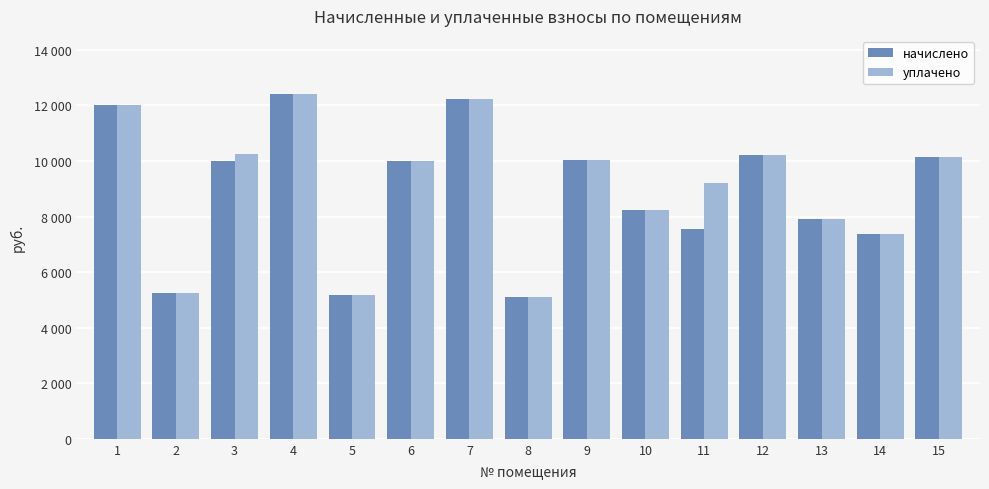

Which series has the largest range (max minus min)?

начислено